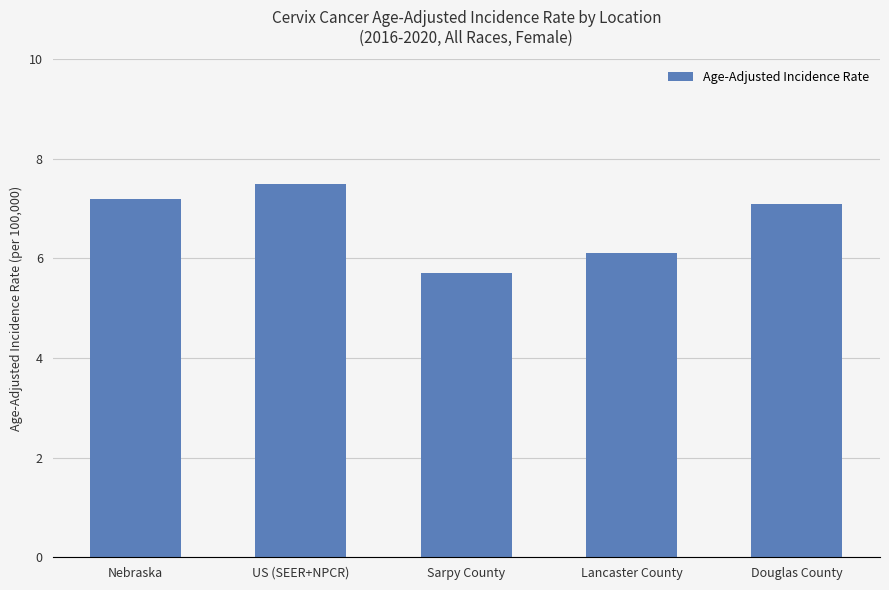

The chart shows a value of 4.7 at Douglas County. True or false?

False